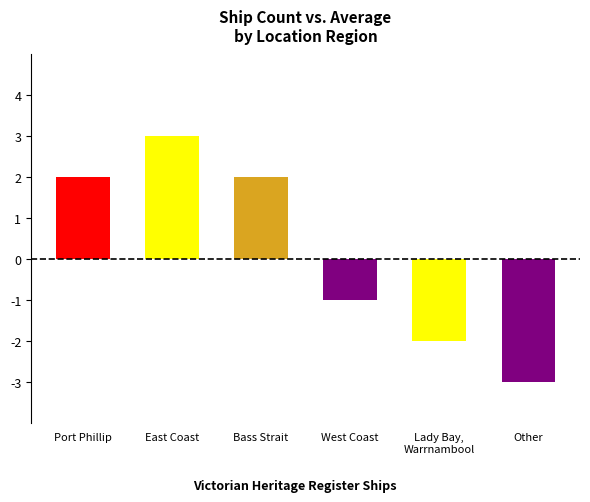

The value at Port Phillip is 2. True or false?

True